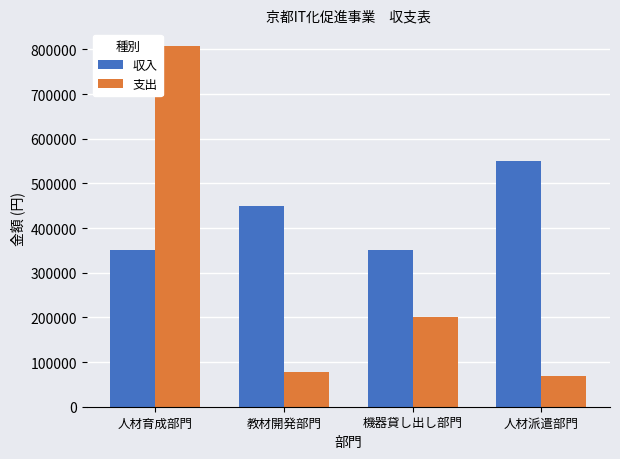

How many bars are there in total?

8